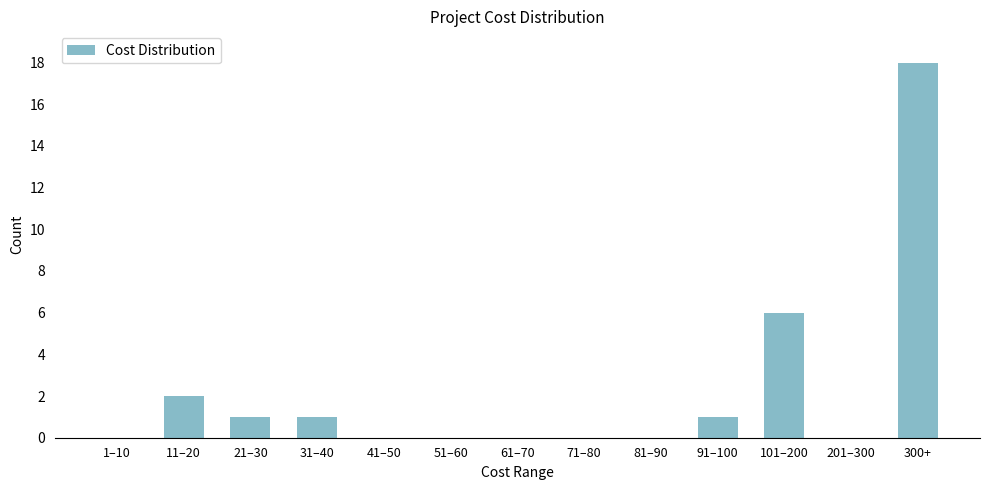

Reading left to right, transcribe all the data shown in this chart.

1–10=0	11–20=2	21–30=1	31–40=1	41–50=0	51–60=0	61–70=0	71–80=0	81–90=0	91–100=1	101–200=6	201–300=0	300+=18